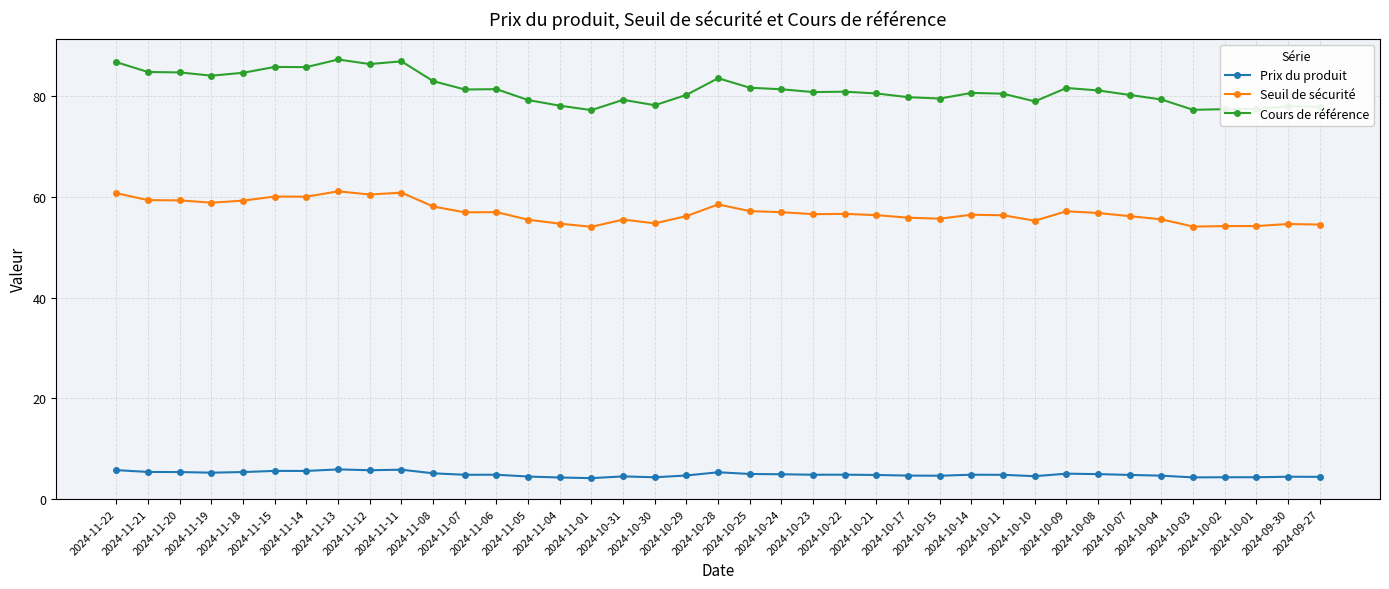

Rank the series by their average value, from lowest to highest.

Prix du produit, Seuil de sécurité, Cours de référence